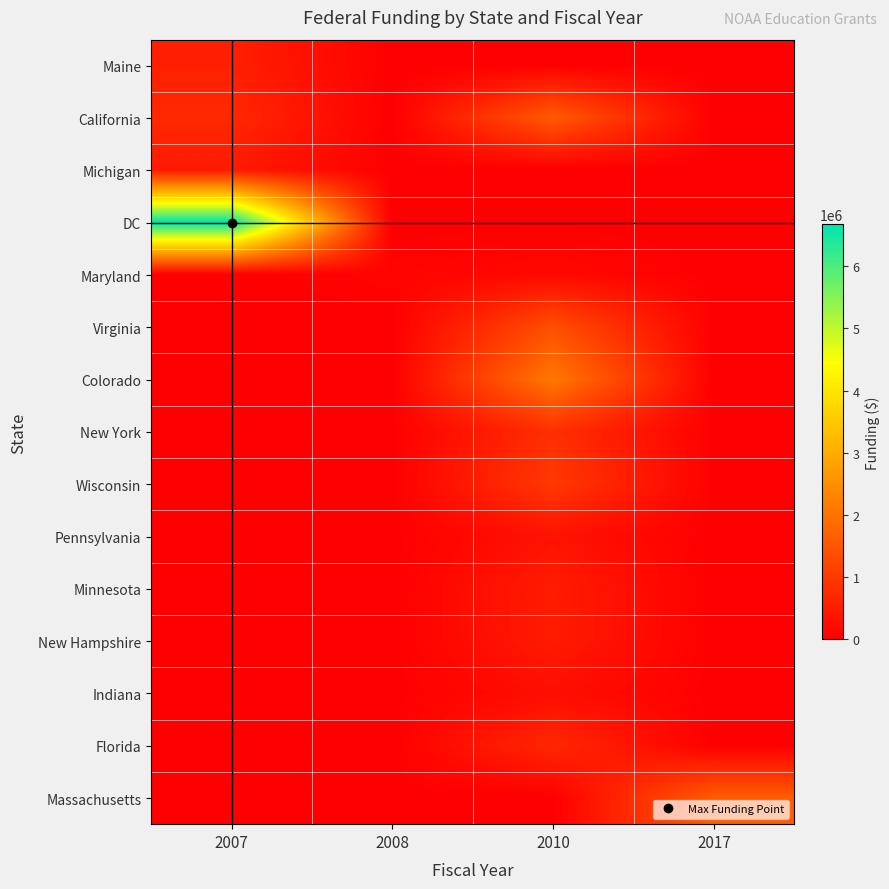

What is the total value across all series at 2007?

8419142